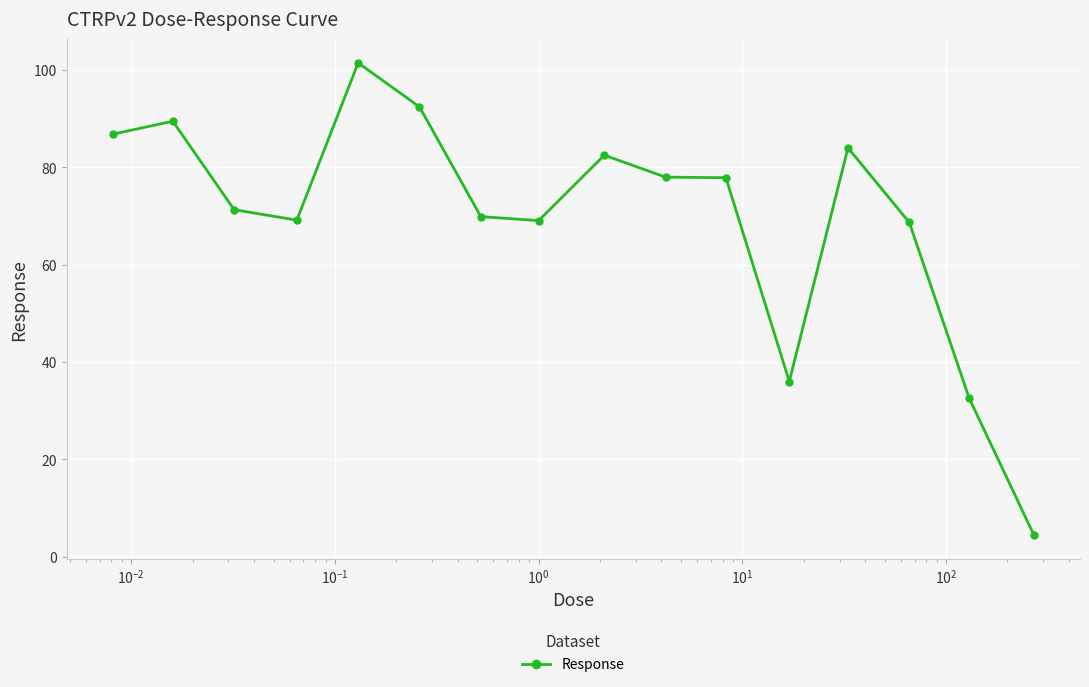

True or false: the data has more than 2 interior local peaks.

True